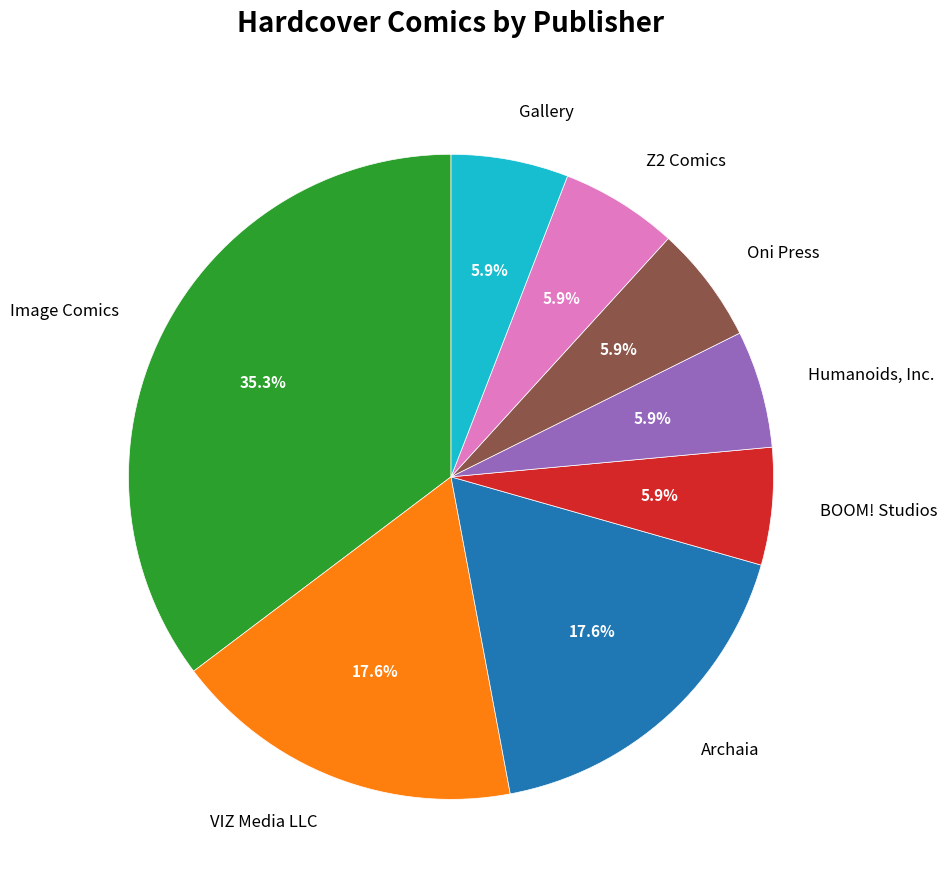

What is the ratio of the value at Gallery to the value at BOOM! Studios?

1.0